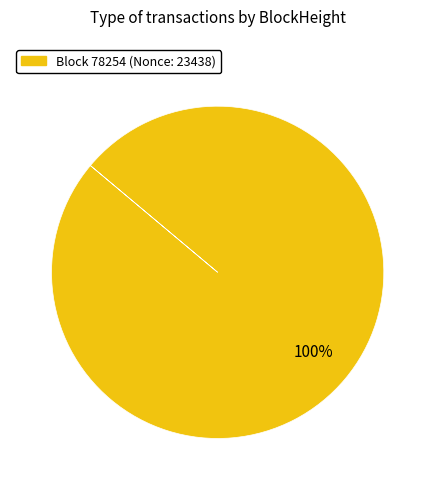

Is there a majority slice in this chart?

Yes